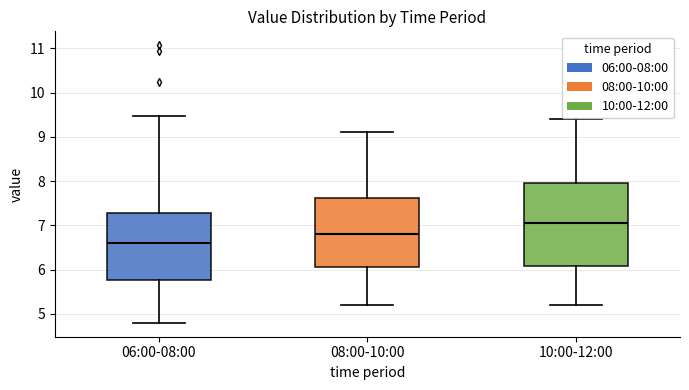

Reading left to right, read every box against the y-axis: the position of its median line, the range the box covers, and the ends of its whiskers. The values are not printed on the chart, so give them approximately, as read against the axis.

06:00-08:00: median 6.6, box 5.8 to 7.3, whiskers 4.8 to 9.5
08:00-10:00: median 6.8, box 6.1 to 7.6, whiskers 5.2 to 9.1
10:00-12:00: median 7.1, box 6.1 to 8.0, whiskers 5.2 to 9.4